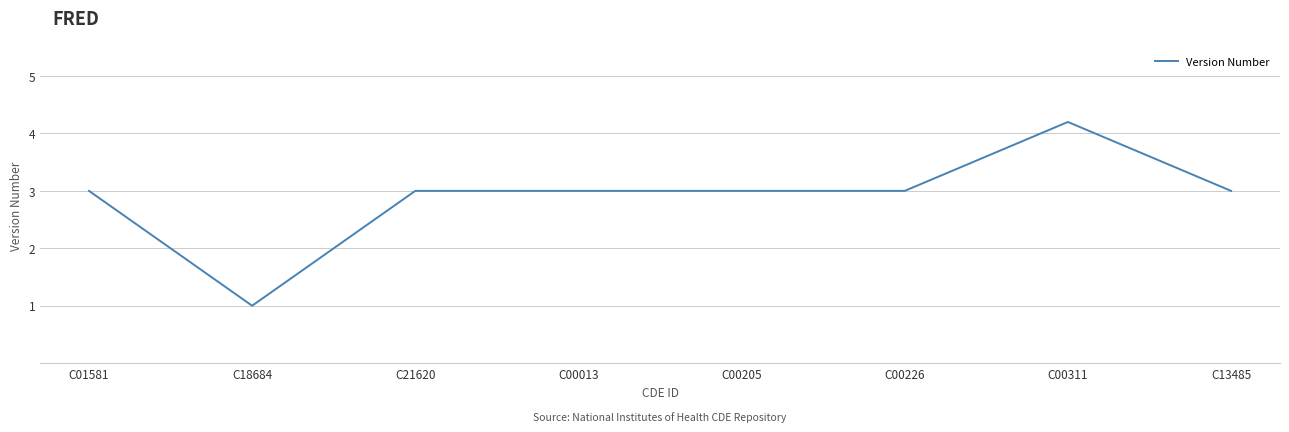

True or false: the data has more than 0 interior local peaks.

True